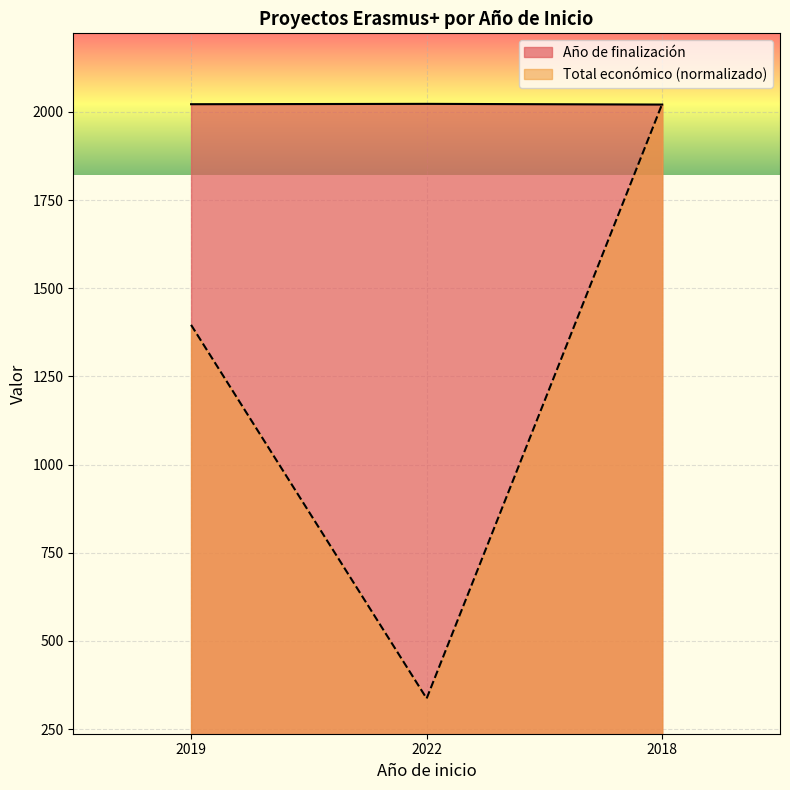

What are all the series names shown in the legend?

Año de finalización, Total económico (normalizado)